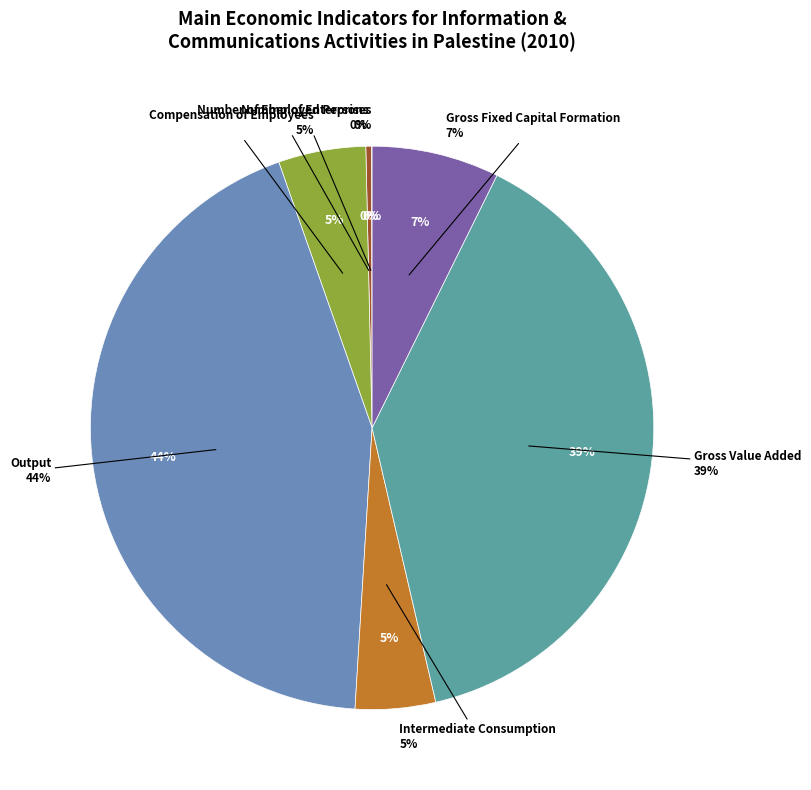

The Intermediate Consumption slice represents 10% of the pie. True or false?

False